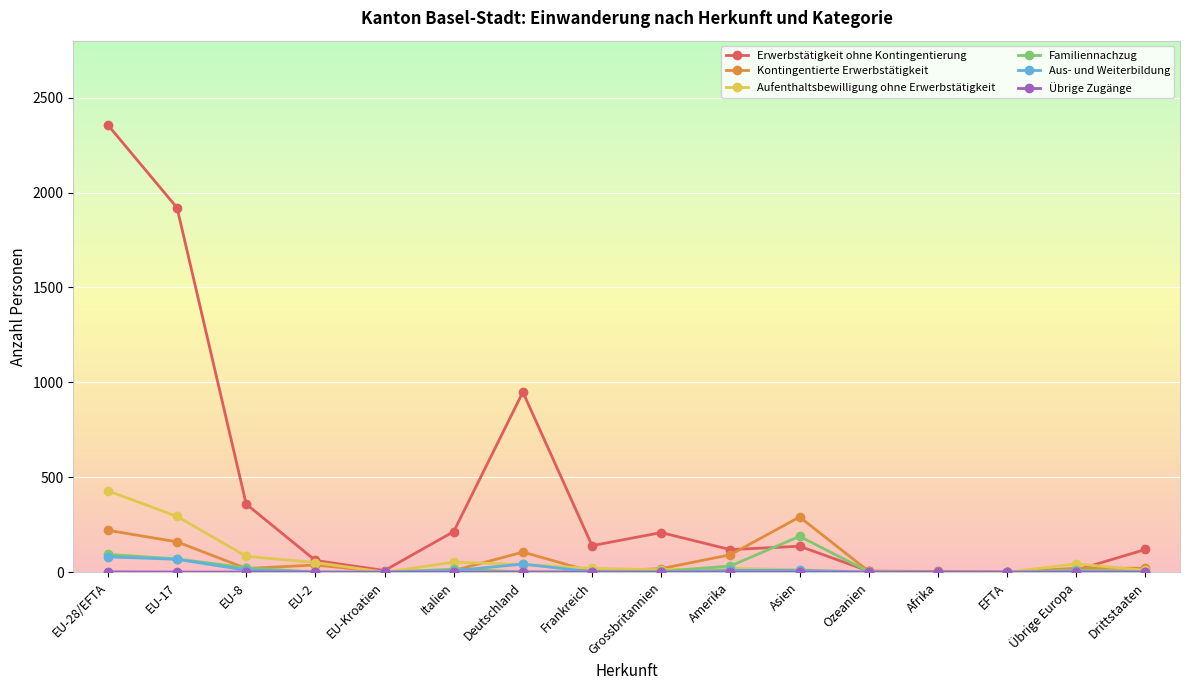

Is the value of Aus- und Weiterbildung at EU-2 greater than the value of Erwerbstätigkeit ohne Kontingentierung at Frankreich?

No